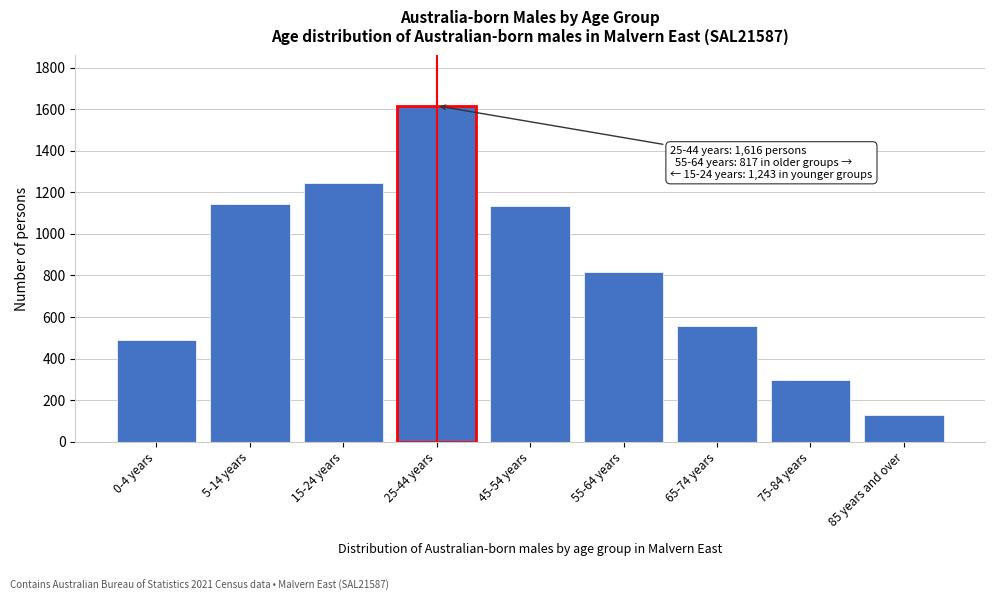

Reading left to right, transcribe all the data shown in this chart.

490	1146	1243	1616	1134	817	556	297	128